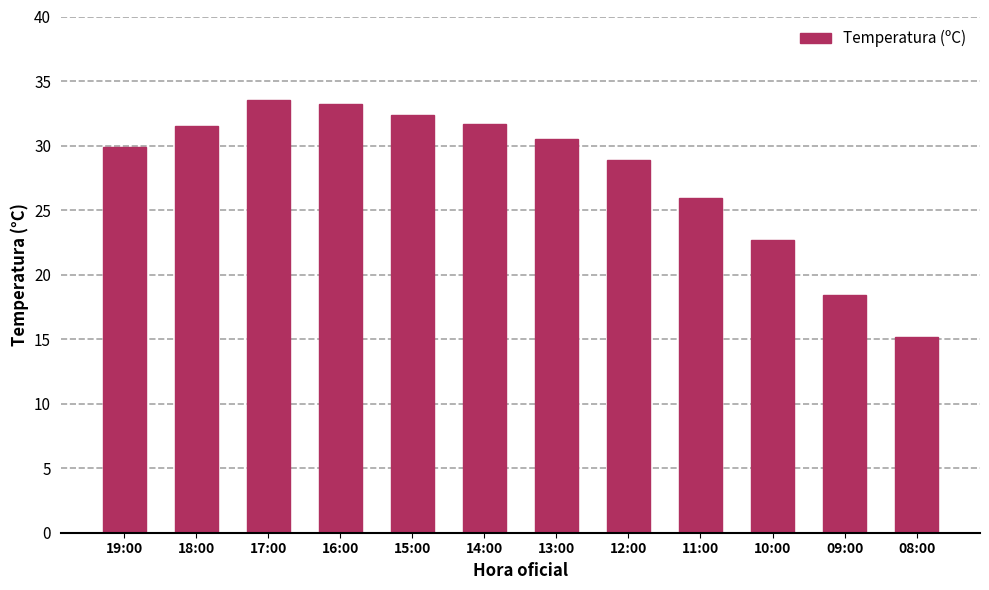

What is the change in value from 16:00 to 13:00?

-2.7